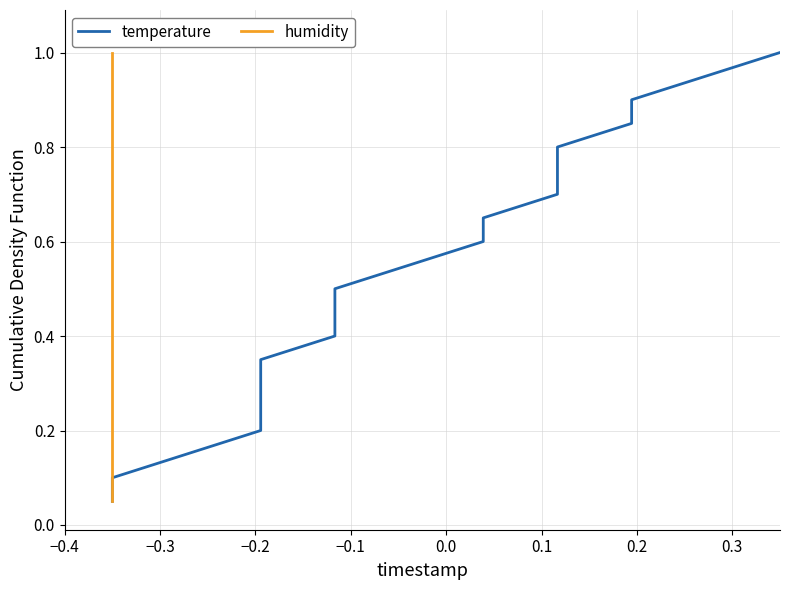

True or false: humidity has more than 0 points higher than both neighbors.

False